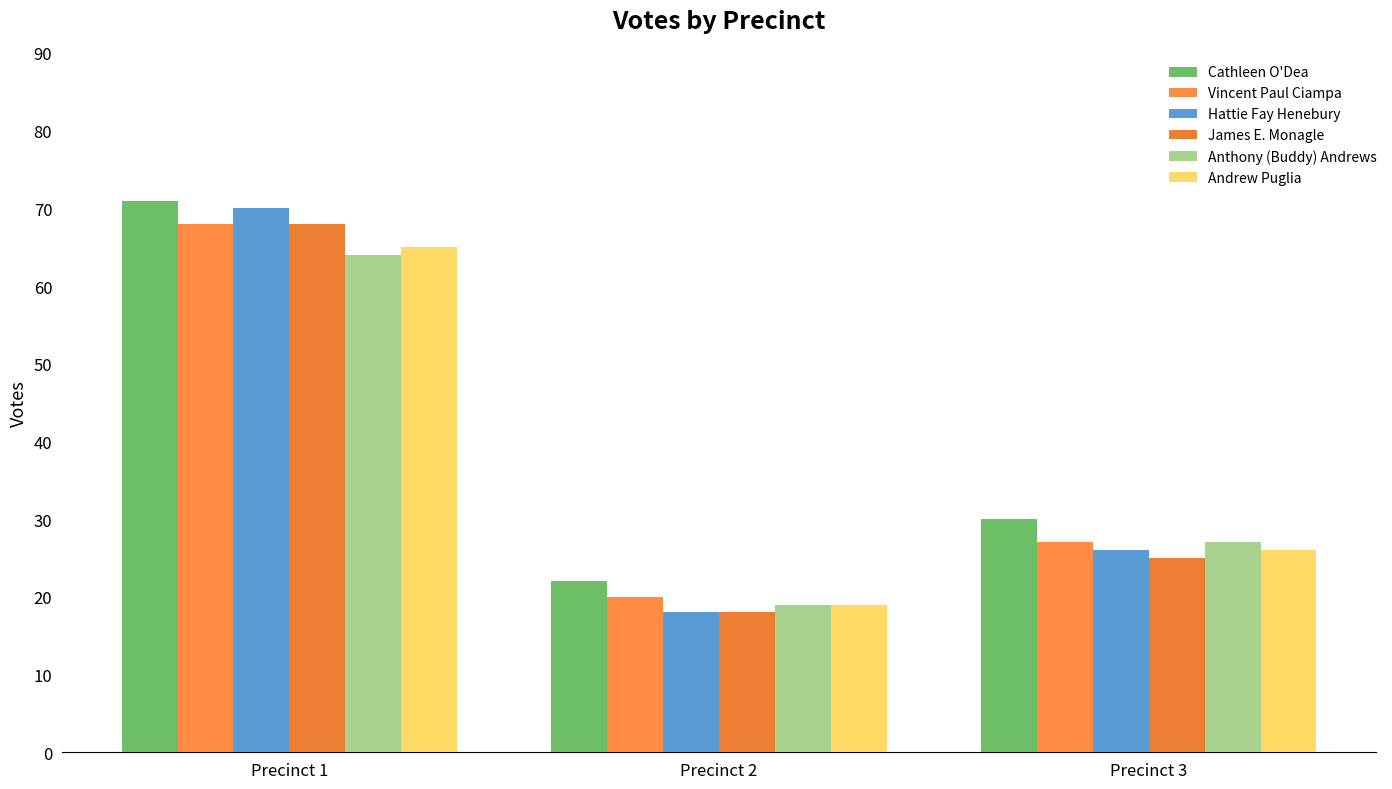

Rank the series at Precinct 1 from highest to lowest value.

Cathleen O'Dea, Hattie Fay Henebury, Vincent Paul Ciampa, James E. Monagle, Andrew Puglia, Anthony (Buddy) Andrews